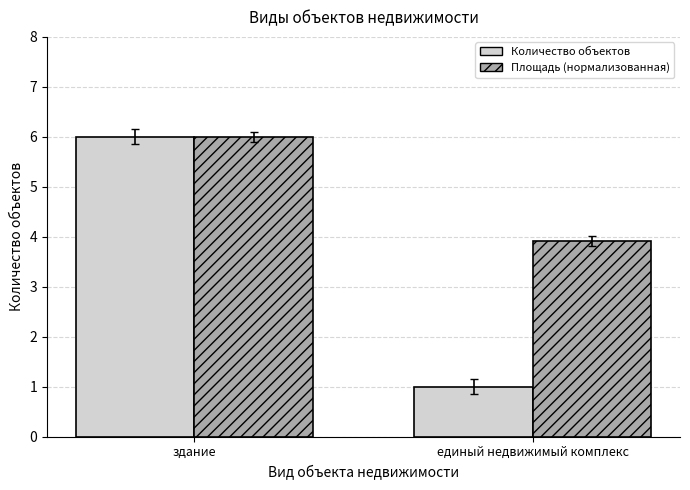

What is the average value of the Площадь (нормализованная) series?

5.0